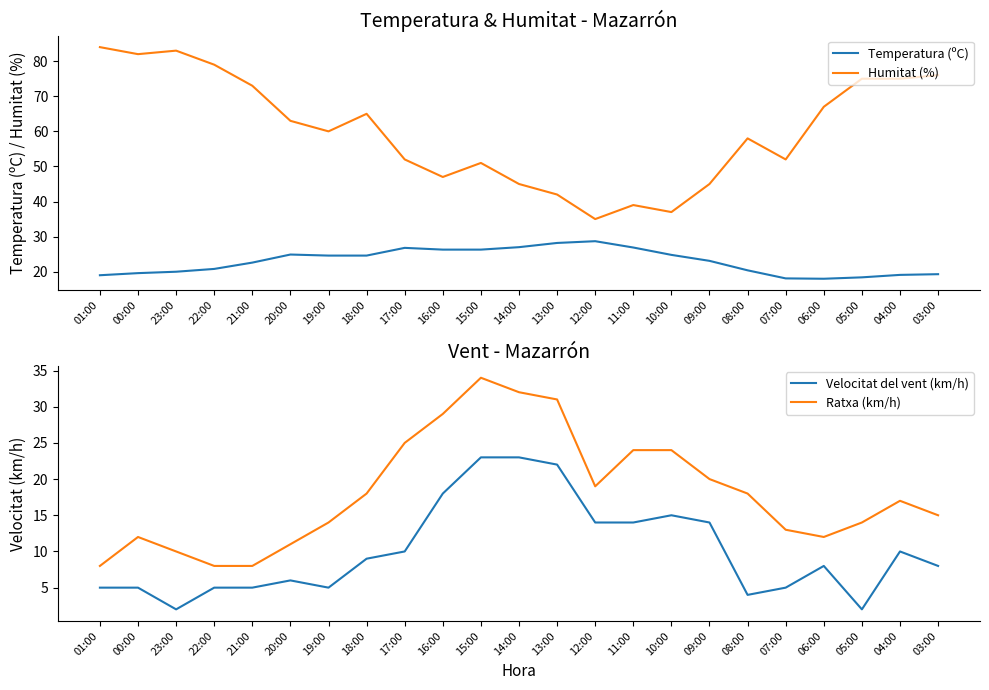

True or false: Ratxa (km/h) and Humitat (%) cross at least once.

False